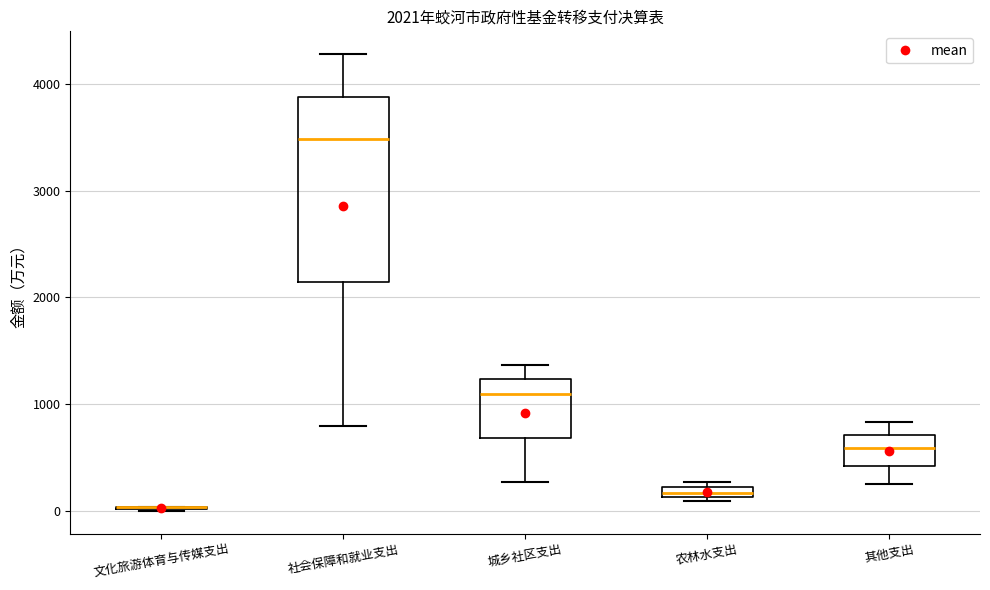

Comparing the boxes themselves (not the whiskers), which one is the tallest?

社会保障和就业支出